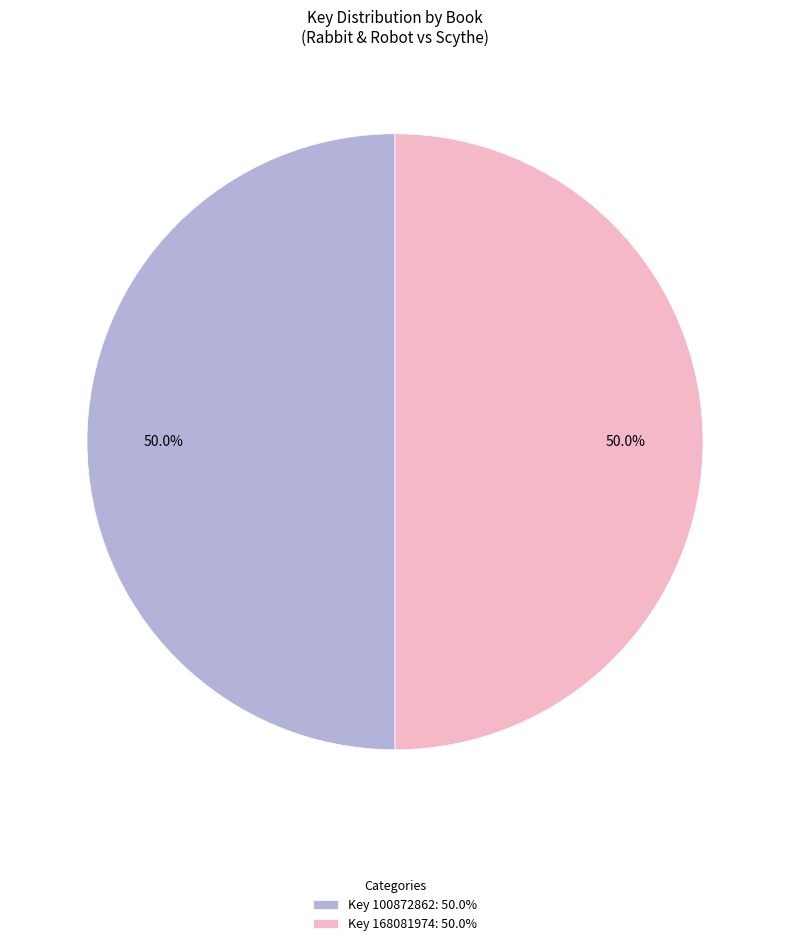

Count the number of slices in the pie.

2